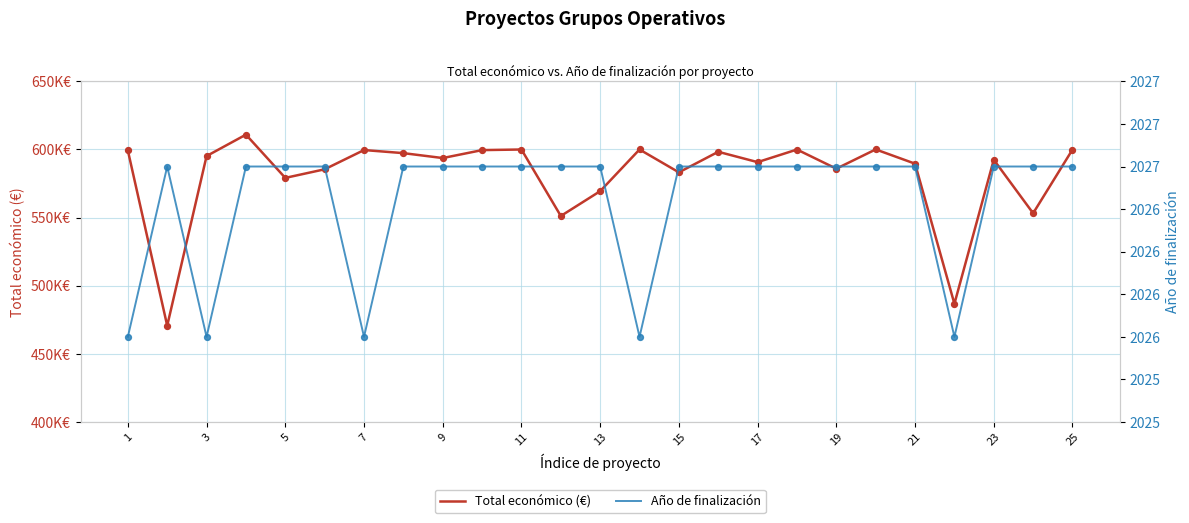

Which series has the largest total across all categories?

Total económico (€)